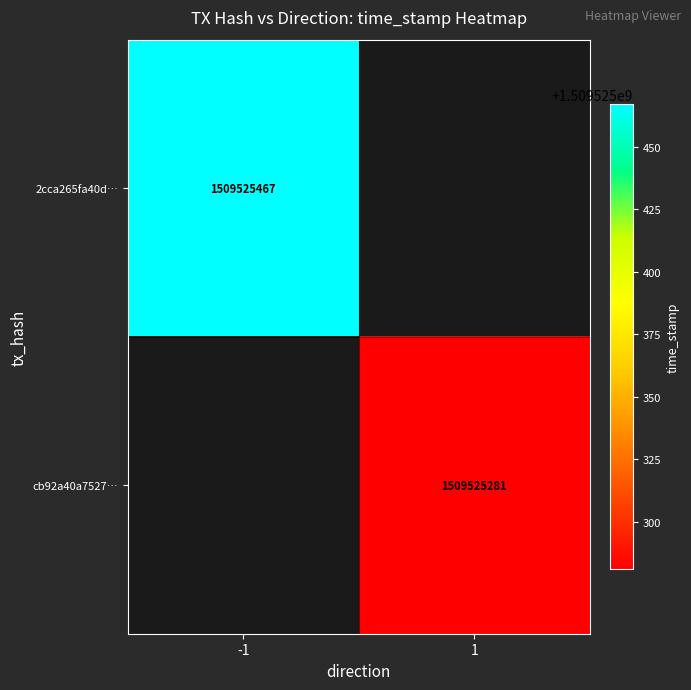

Which series has the largest range (max minus min)?

2cca265fa40dfcc77cd0d71d86e295eb0dee46d